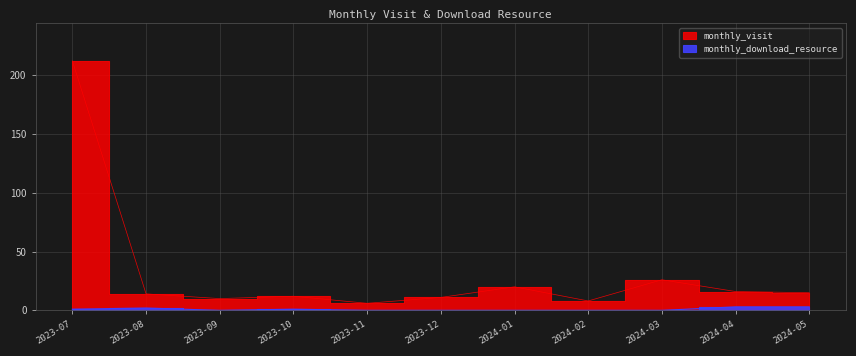

In monthly_visit, how many points are lower than both neighbors (excluding endpoints)?

3